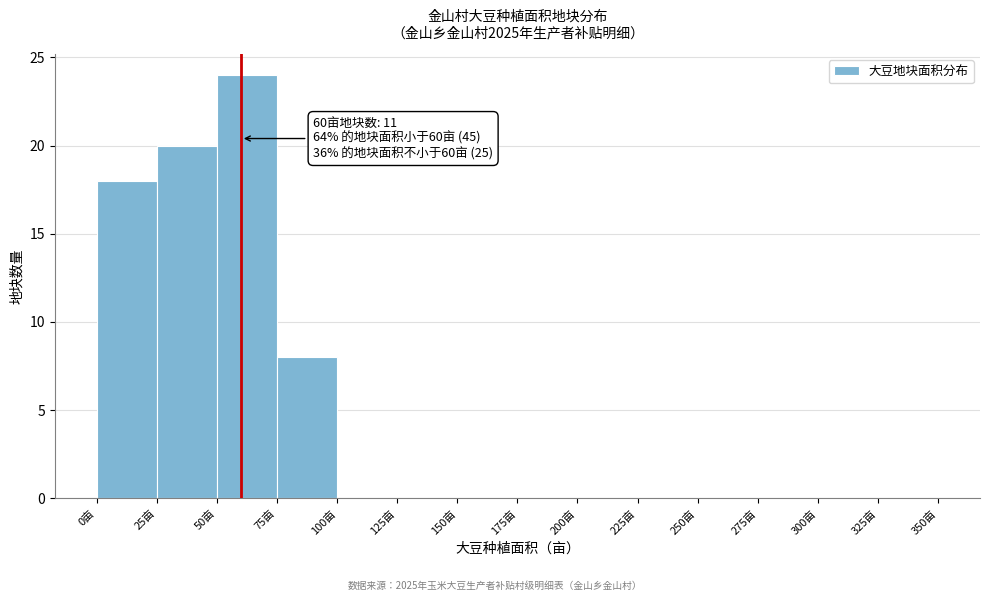

Which range on the x-axis has the tallest bar?

50 to 75